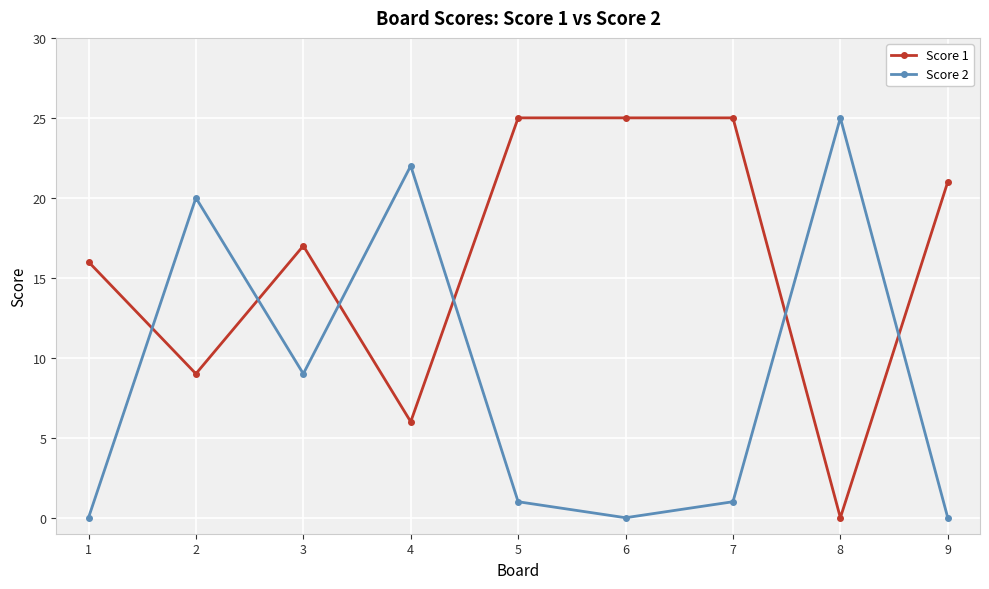

Where do Score 2 and Score 1 first cross each other?

1 and 2